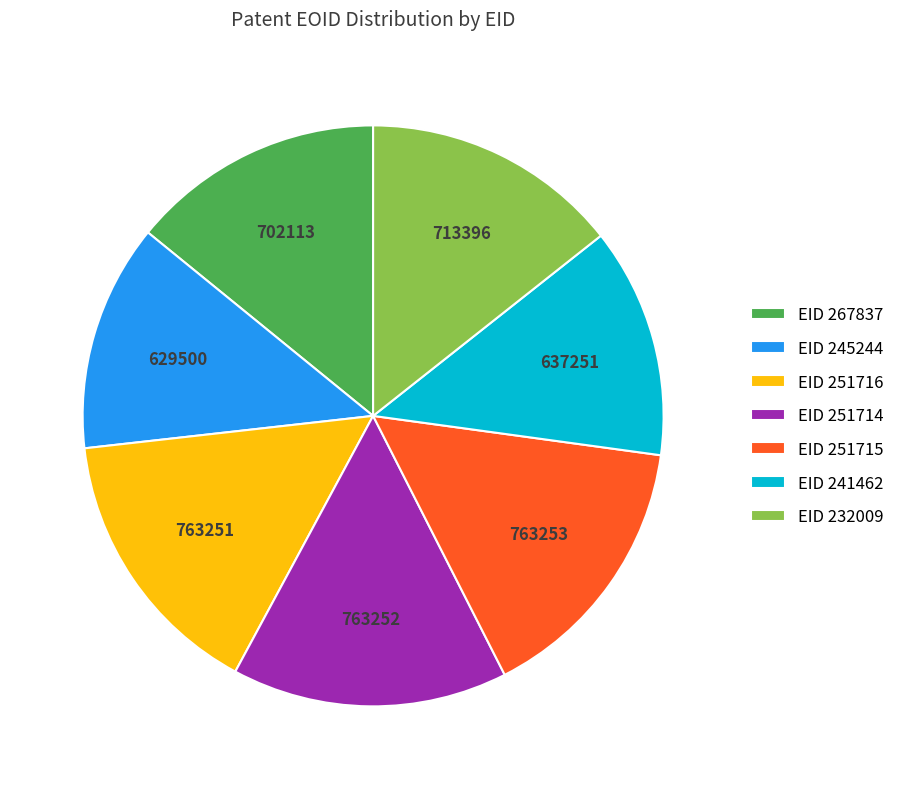

Is it true that EID 241462 is 22% of the pie?

False